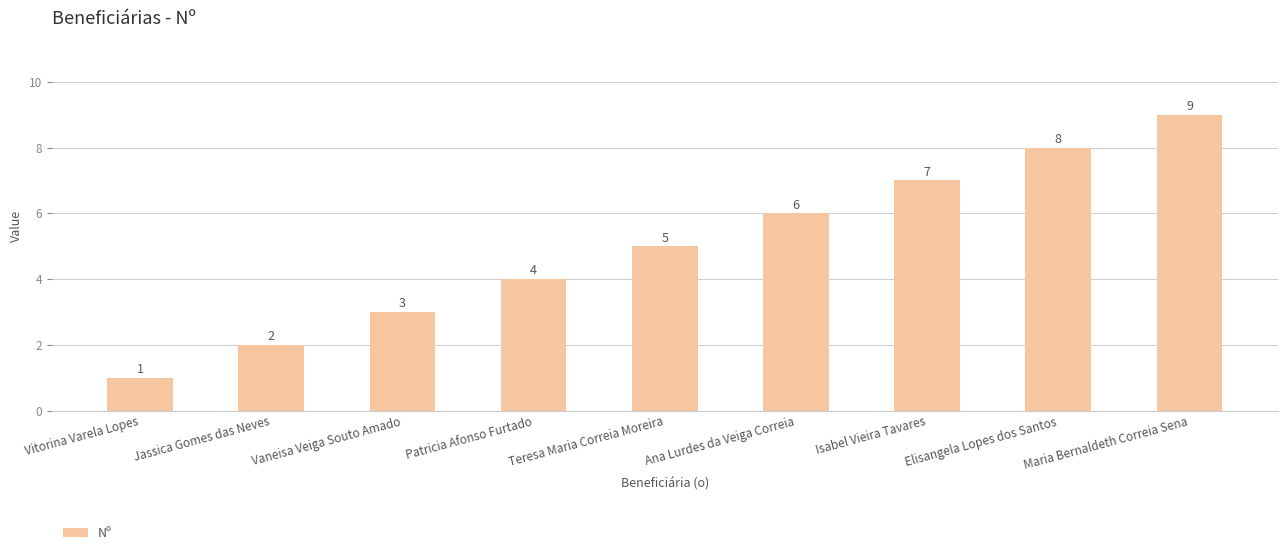

The value at Elisangela Lopes dos Santos is 8. True or false?

True